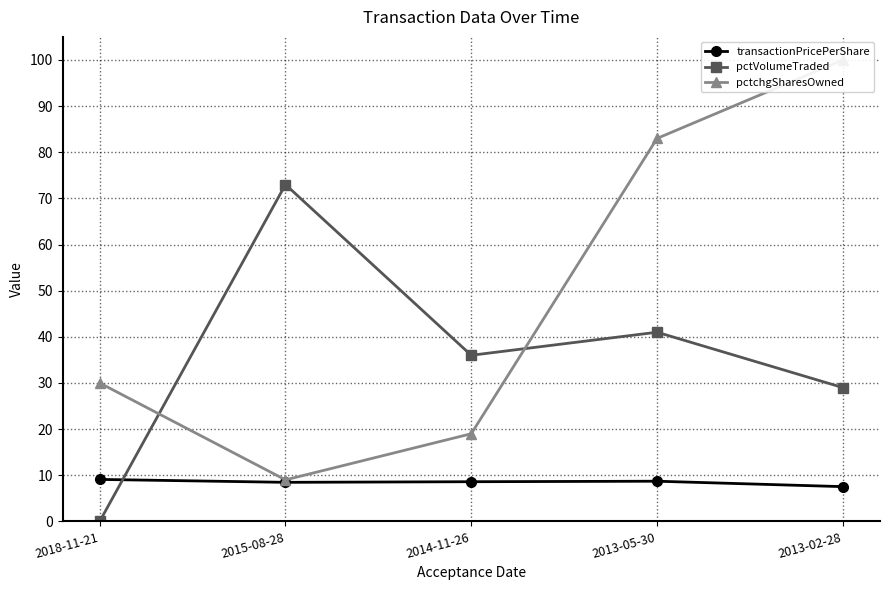

What is the approximate value of pctchgSharesOwned at 2018-11-21?

30.0